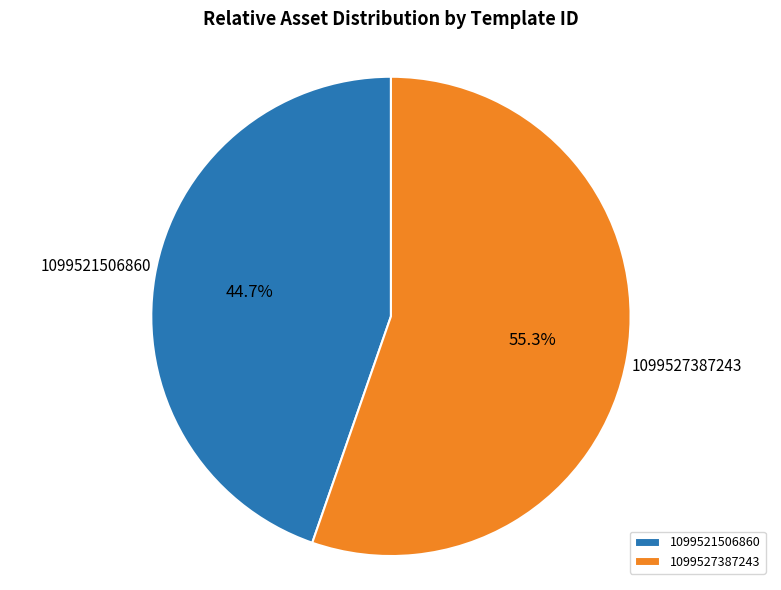

Which category accounts for the majority?

1099527387243